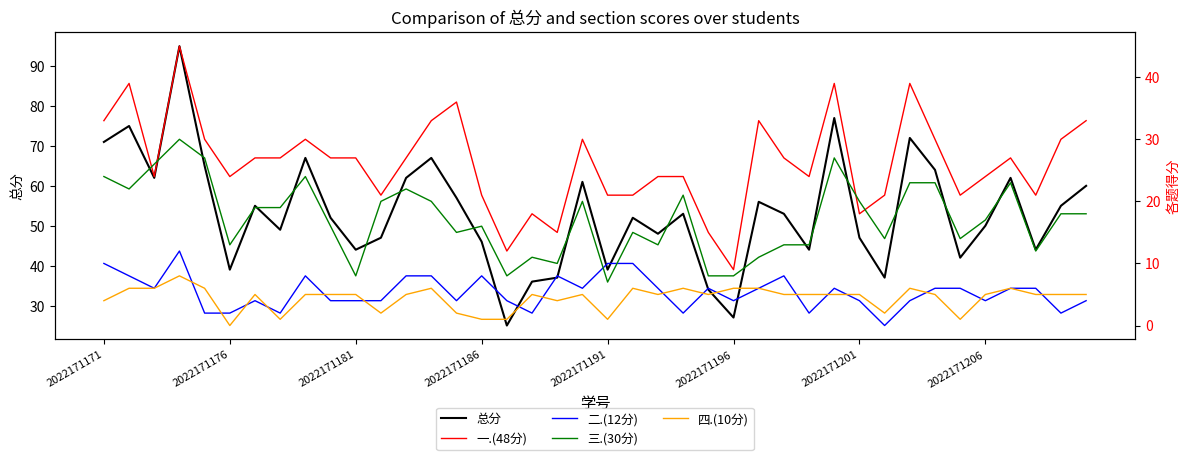

What is the lowest value of the 总分 series?

25